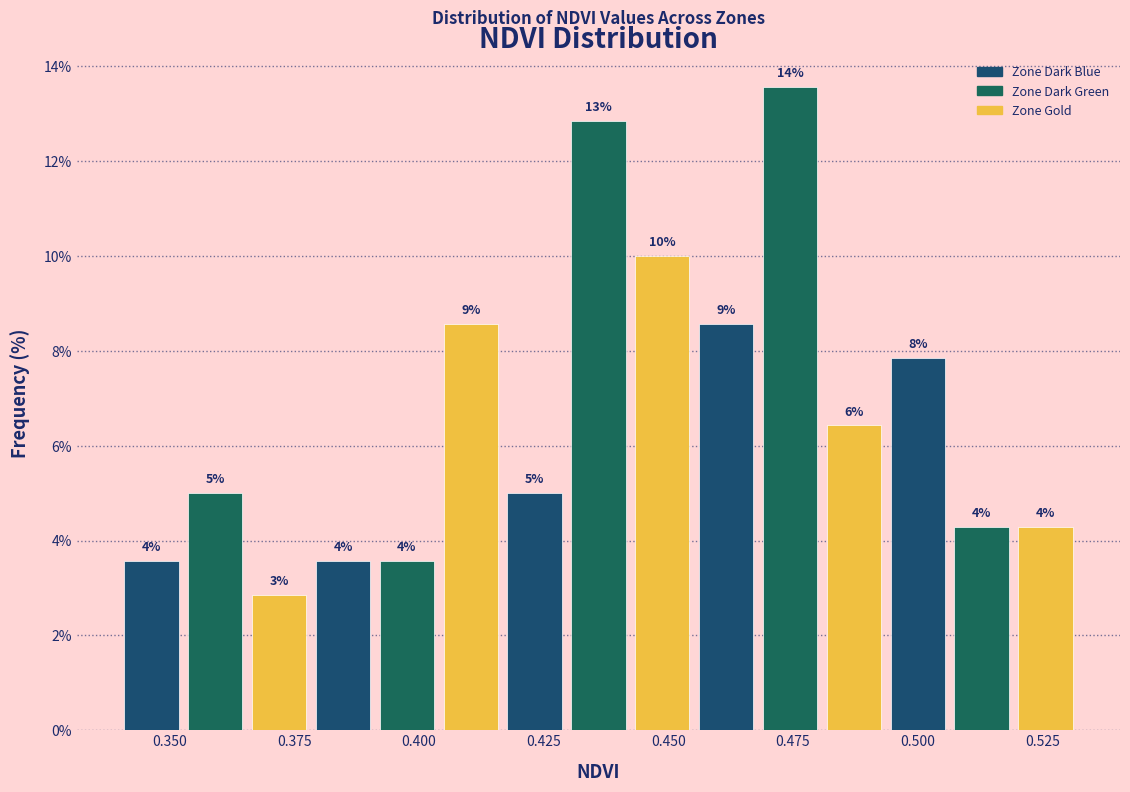

Around what value on the x-axis is the tallest bar? Give the approximate position of its centre, as read against the axis.

0.475